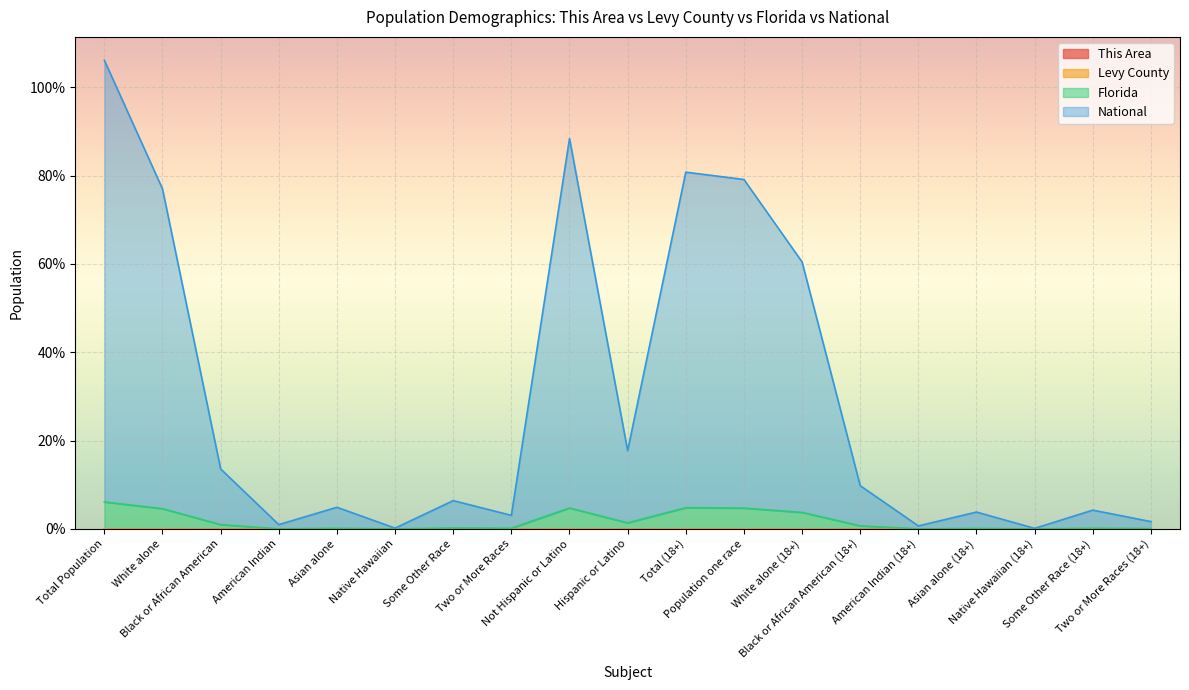

What is the total value across all series at Black or African American?

13.6